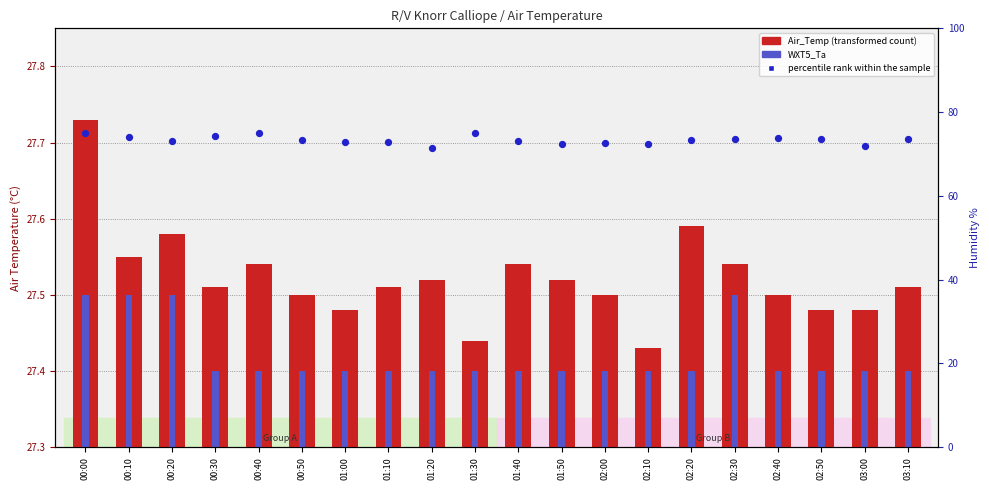

At which category is the sum across all series the highest?

00:00